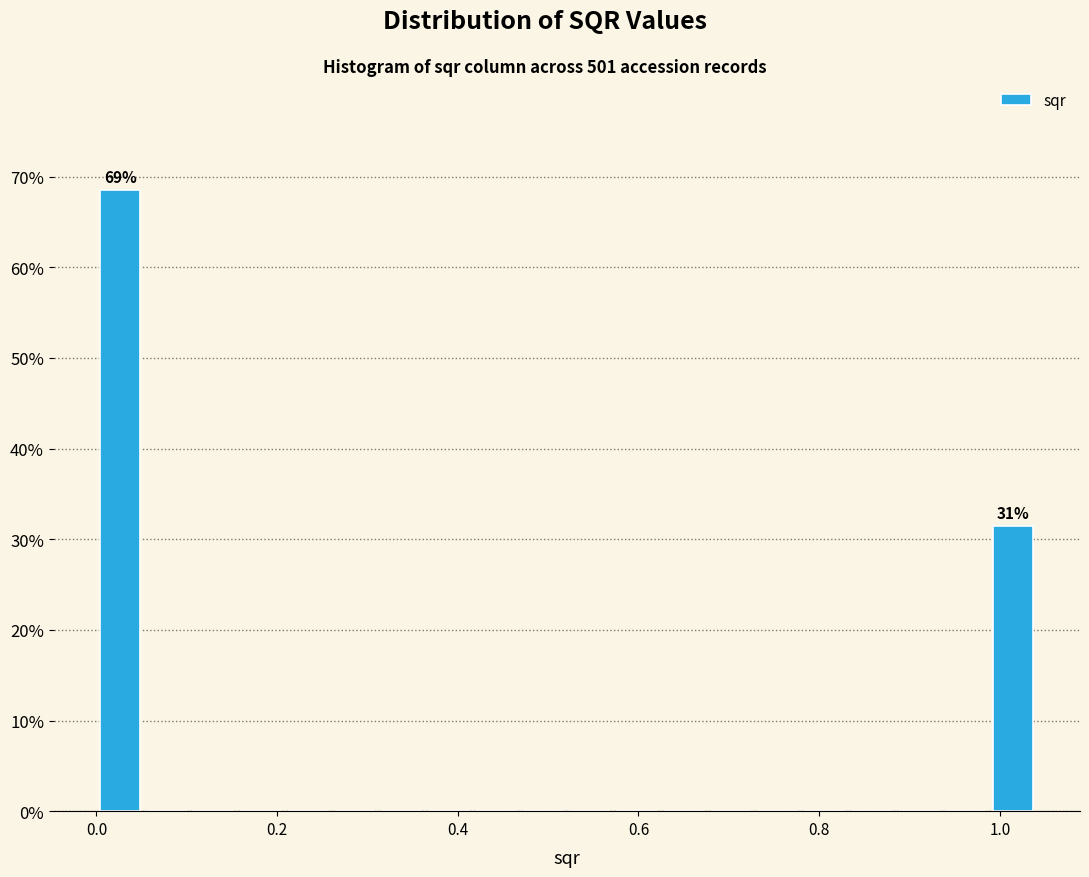

Around what value on the x-axis is the tallest bar? Give the approximate position of its centre, as read against the axis.

0.02